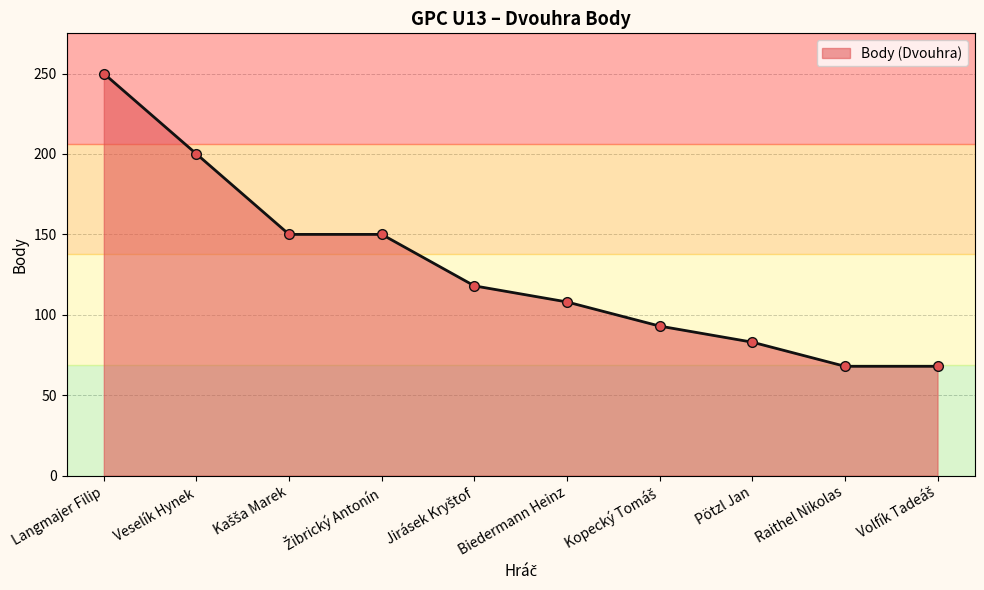

Is it true that the value at Raithel Nikolas is 68?

True